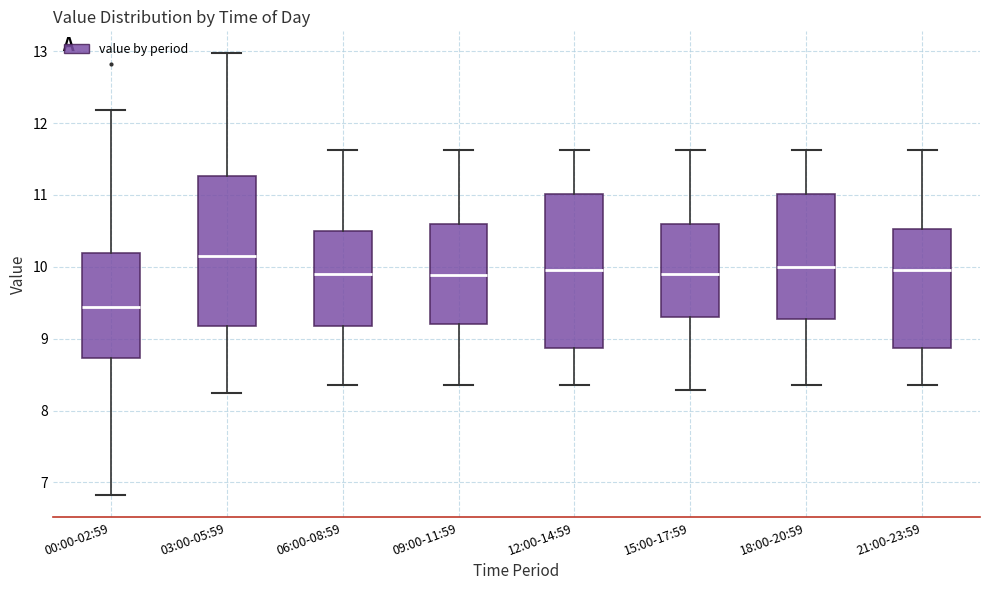

Reading left to right, read every box against the y-axis: the position of its median line, the range the box covers, and the ends of its whiskers. The values are not printed on the chart, so give them approximately, as read against the axis.

00:00-02:59: median 9.4, box 8.7 to 10.2, whiskers 6.8 to 12.2
03:00-05:59: median 10.2, box 9.2 to 11.3, whiskers 8.3 to 13.0
06:00-08:59: median 9.9, box 9.2 to 10.5, whiskers 8.4 to 11.6
09:00-11:59: median 9.9, box 9.2 to 10.6, whiskers 8.4 to 11.6
12:00-14:59: median 10.0, box 8.9 to 11.0, whiskers 8.4 to 11.6
15:00-17:59: median 9.9, box 9.3 to 10.6, whiskers 8.3 to 11.6
18:00-20:59: median 10.0, box 9.3 to 11.0, whiskers 8.4 to 11.6
21:00-23:59: median 10.0, box 8.9 to 10.5, whiskers 8.4 to 11.6